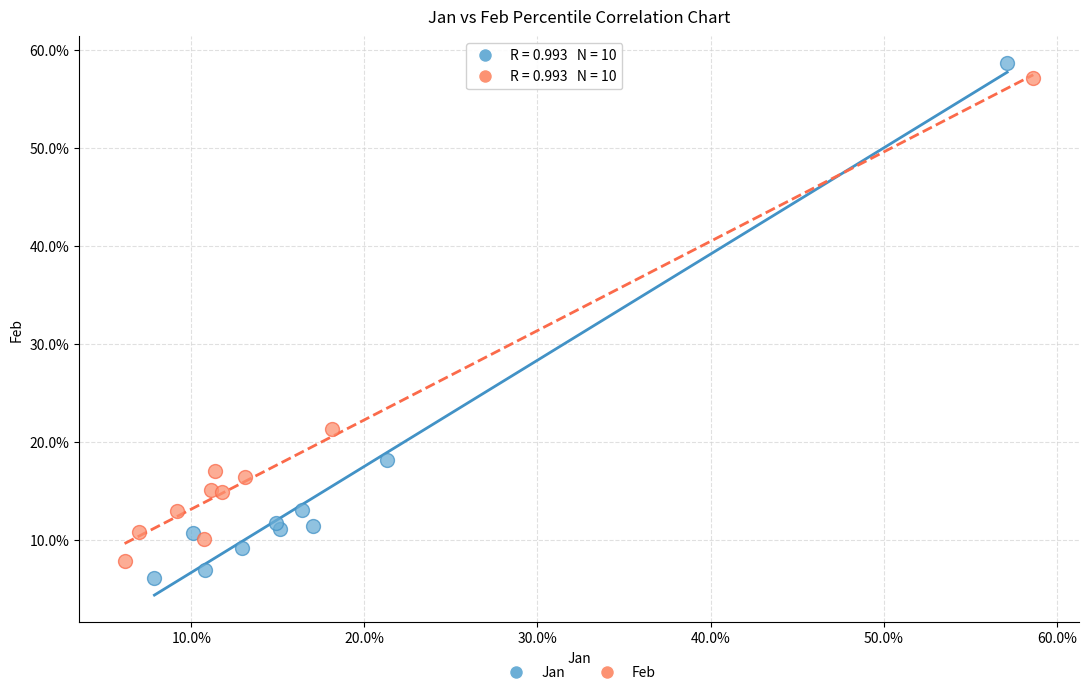

What are all the series names shown in the legend?

Jan, Feb